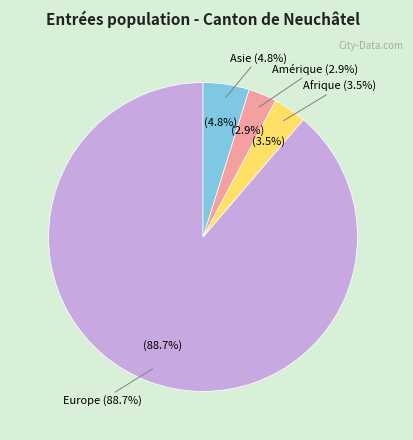

The Europe slice represents 95% of the pie. True or false?

False